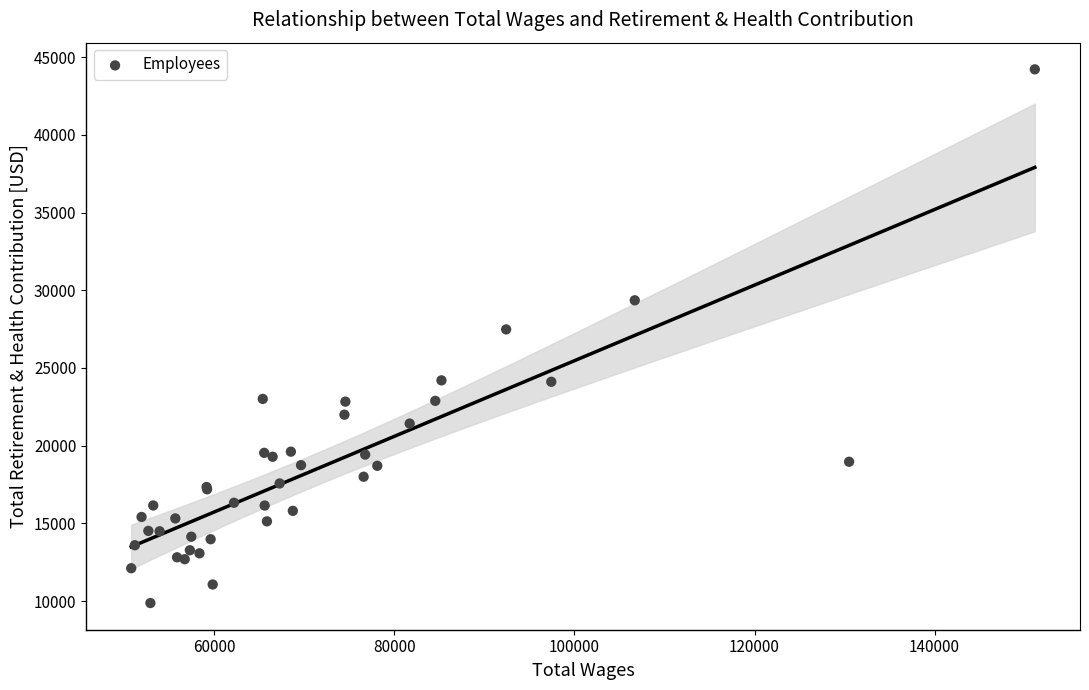

What Y value in the scatter plot is closest to 27041?

27479